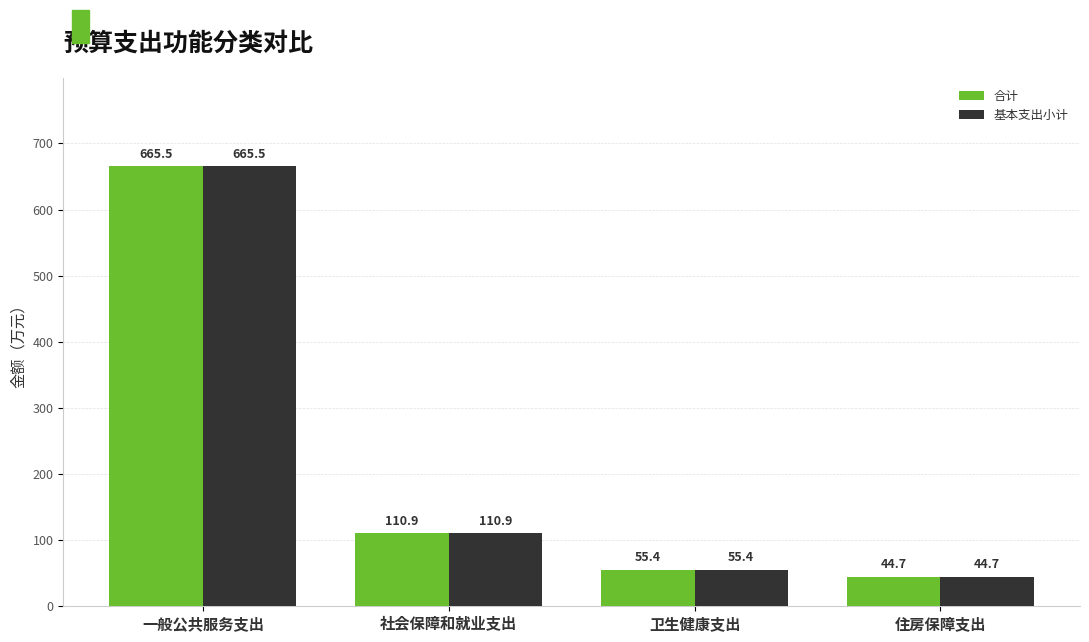

What is the greatest value displayed?

665.5